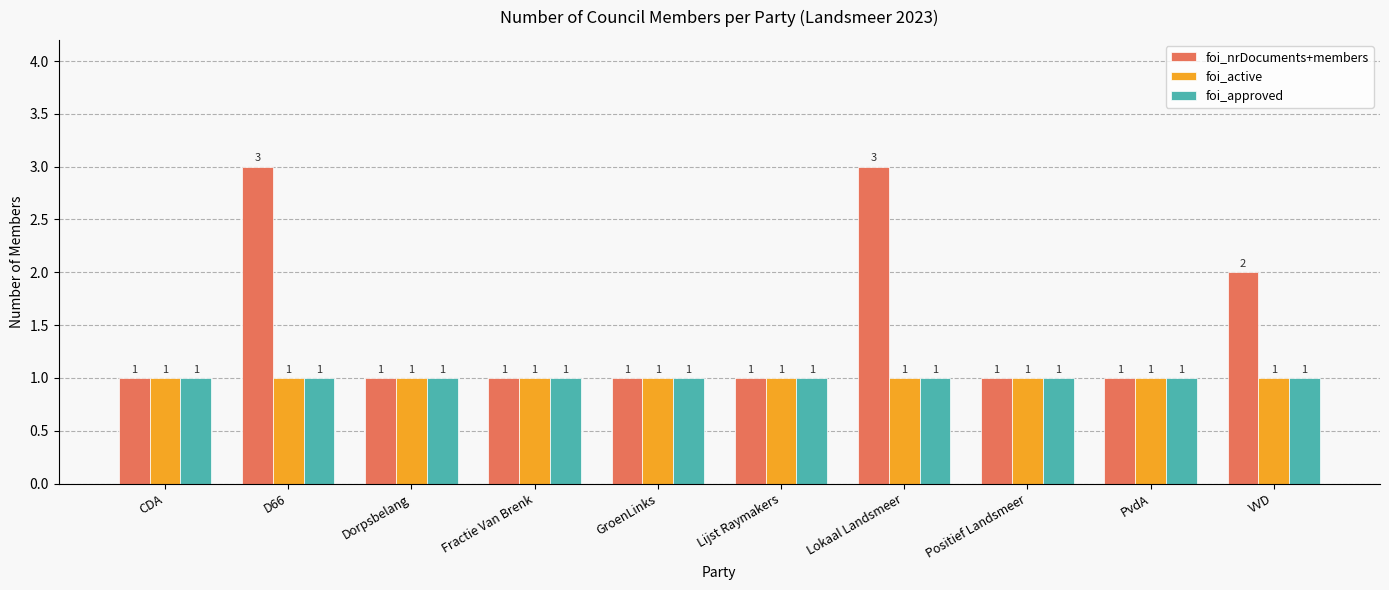

How many bars are there in total?

30